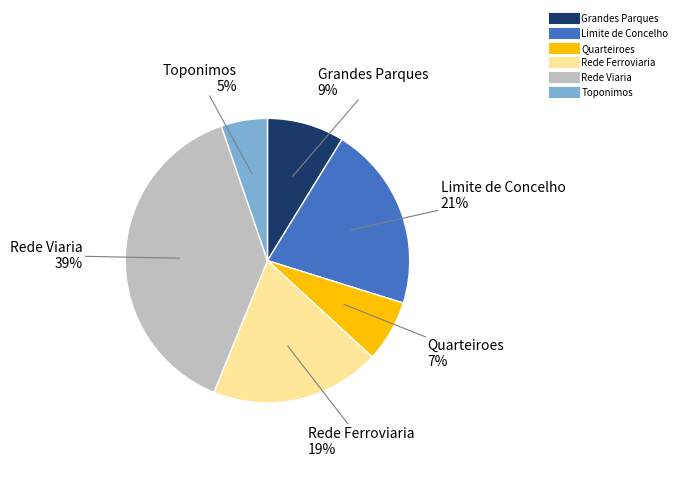

To the nearest percent, what percentage of the pie is Rede Viaria?

39%